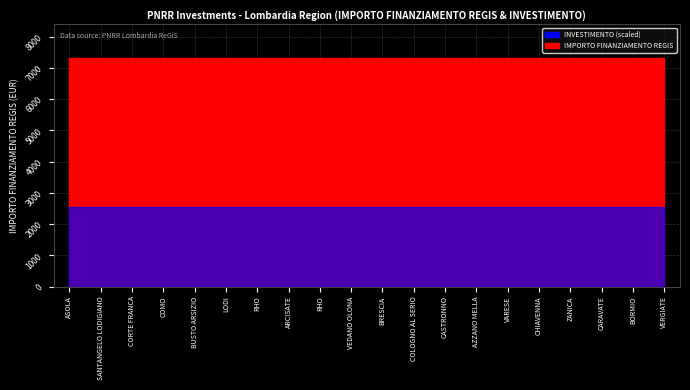

Is the value of INVESTIMENTO at ARCISATE greater than the value of IMPORTO FINANZIAMENTO REGIS at ZANICA?

No